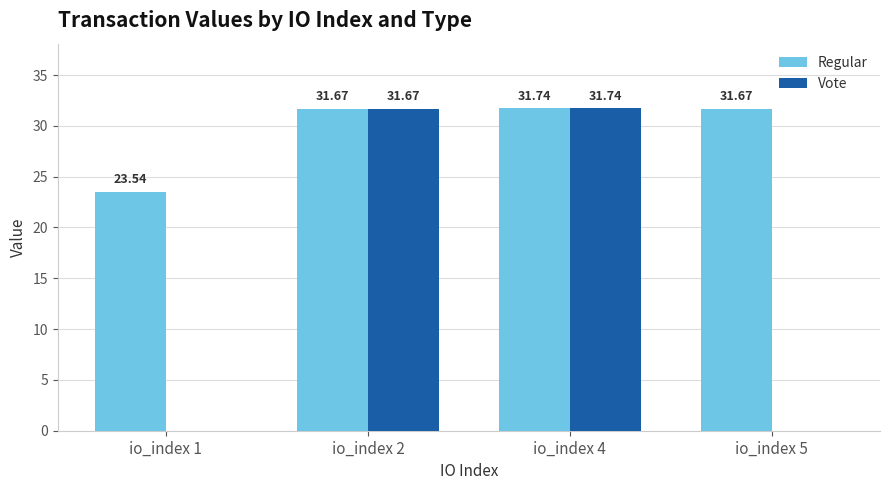

Read the Regular value at io_index 5.

31.7